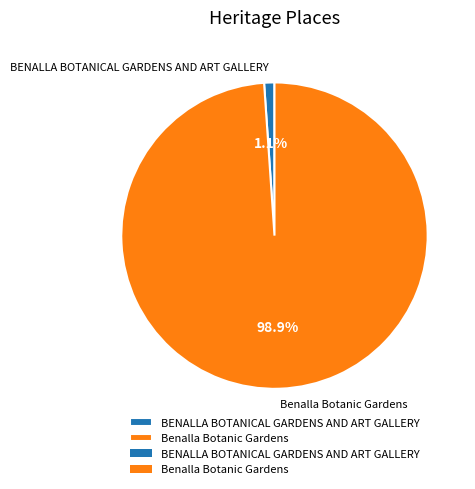

To the nearest percent, what is the combined percentage of Benalla Botanic Gardens and BENALLA BOTANICAL GARDENS AND ART GALLERY?

100%